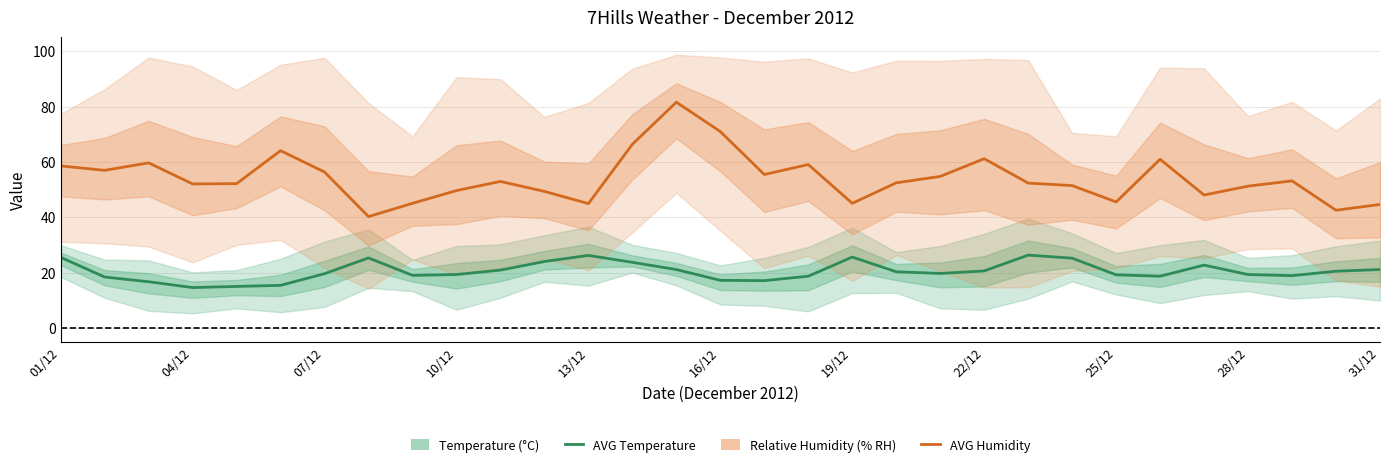

At how many categories does at least one series exceed 16?

31